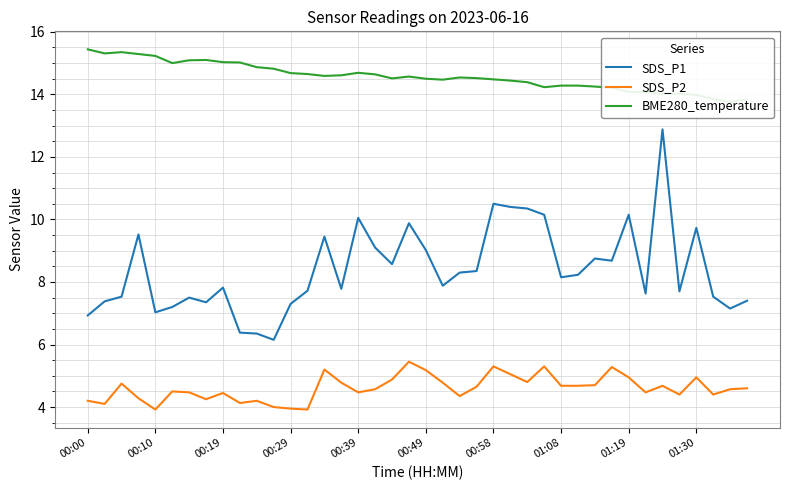

Is this an area chart (filled region under the line)?

No